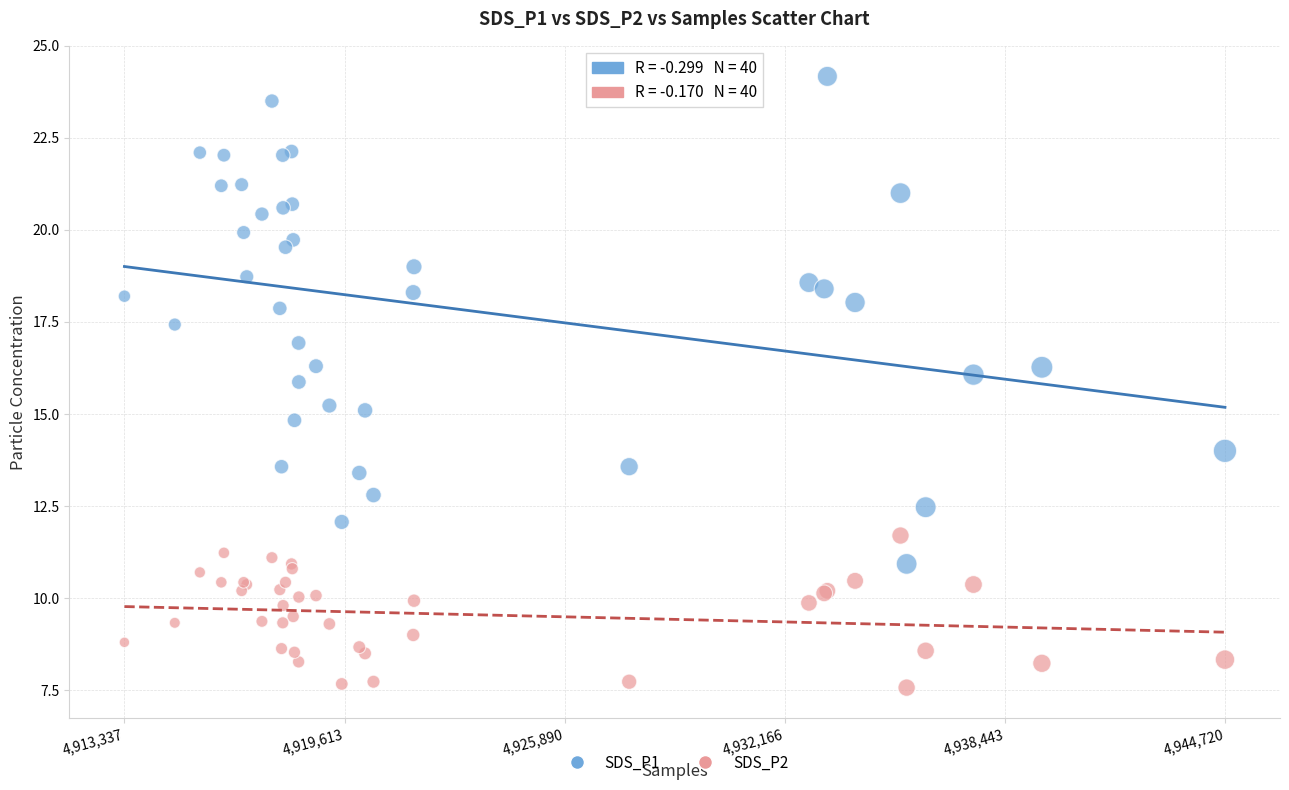

Which series reaches the maximum Y coordinate?

SDS_P1